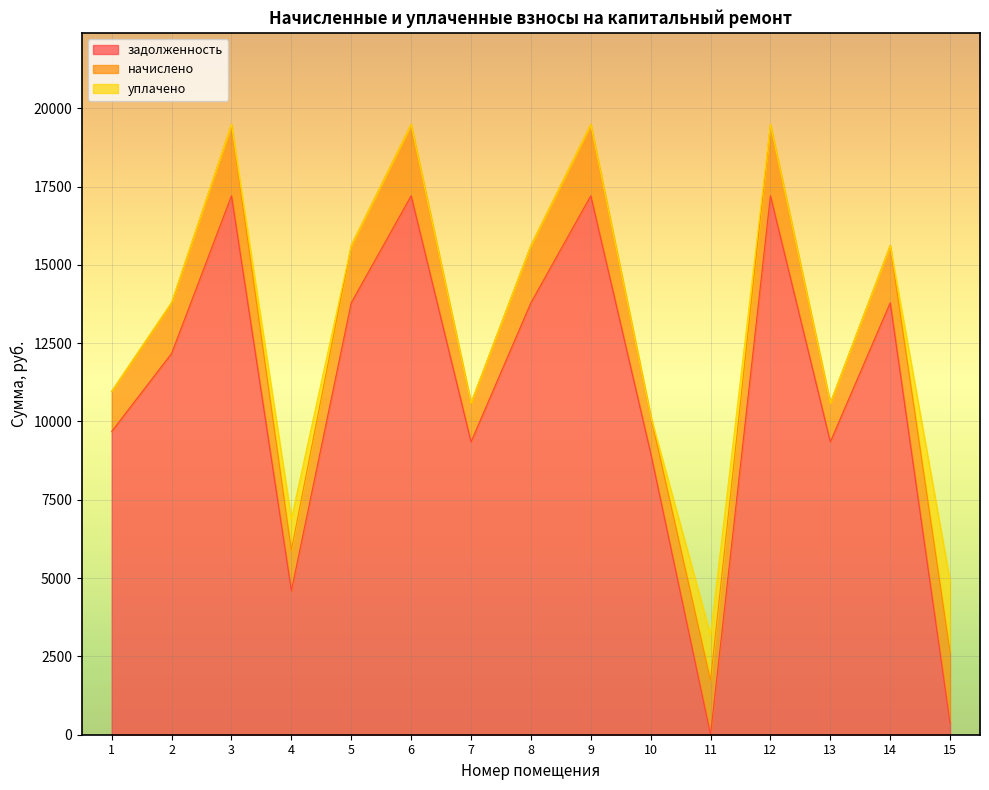

In начислено, how many points are lower than both neighbors (excluding endpoints)?

4